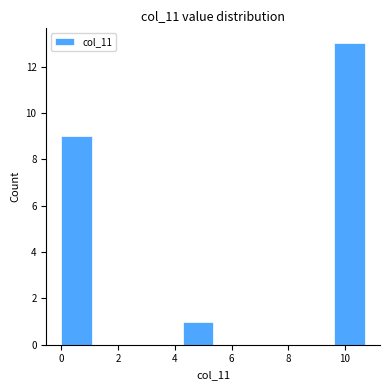

Reading left to right, transcribe this chart: for each bar, give the range it covers on the x-axis and its height. Neither the bar edges nor the heights are printed on the chart, so give them approximately, as read against the axes.

0.0 to 1.0: 9
1.0 to 2.2: 0
2.2 to 3.2: 0
3.2 to 4.2: 0
4.2 to 5.4: 1
5.4 to 6.4: 0
6.4 to 7.4: 0
7.4 to 8.6: 0
8.6 to 9.6: 0
9.6 to 10.8: 13